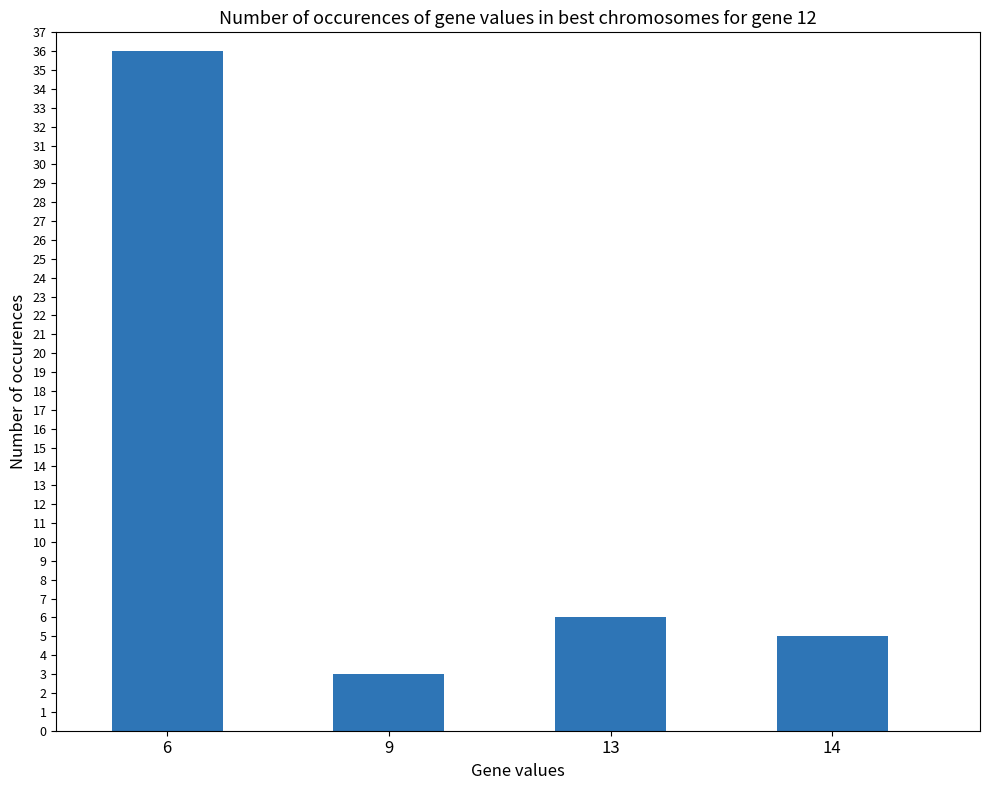

What is the change in value from 9 to 14?

+2